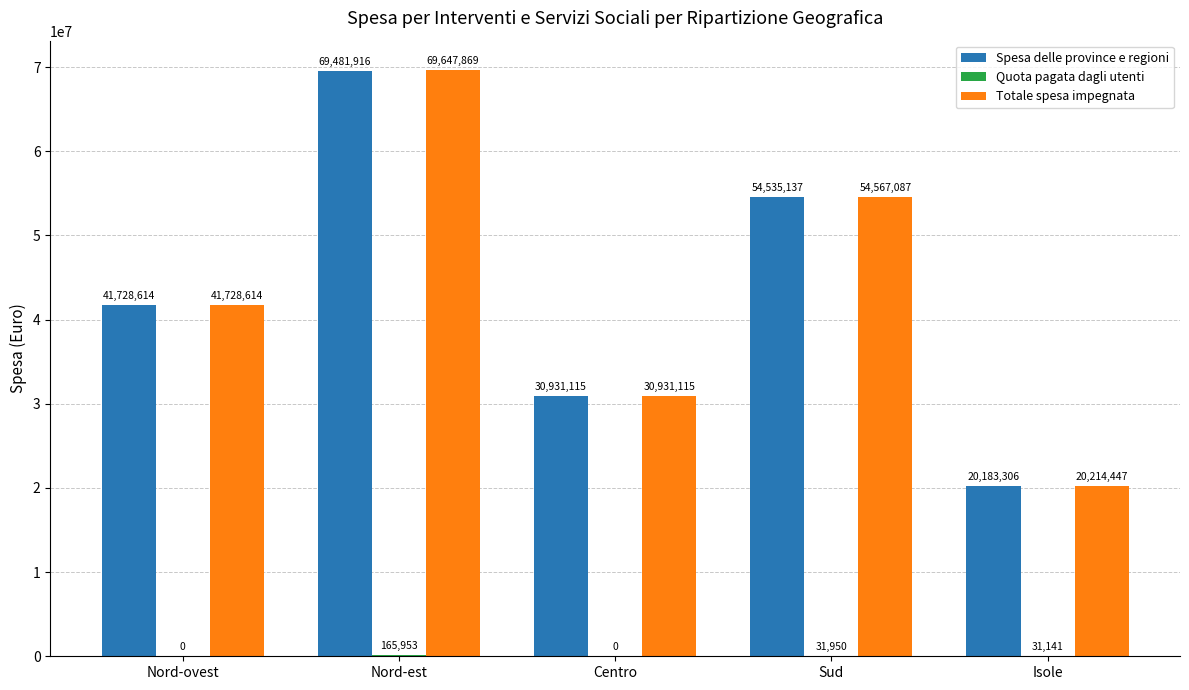

What is the difference between the Spesa delle province e regioni values at Nord-ovest and Sud?

12806523